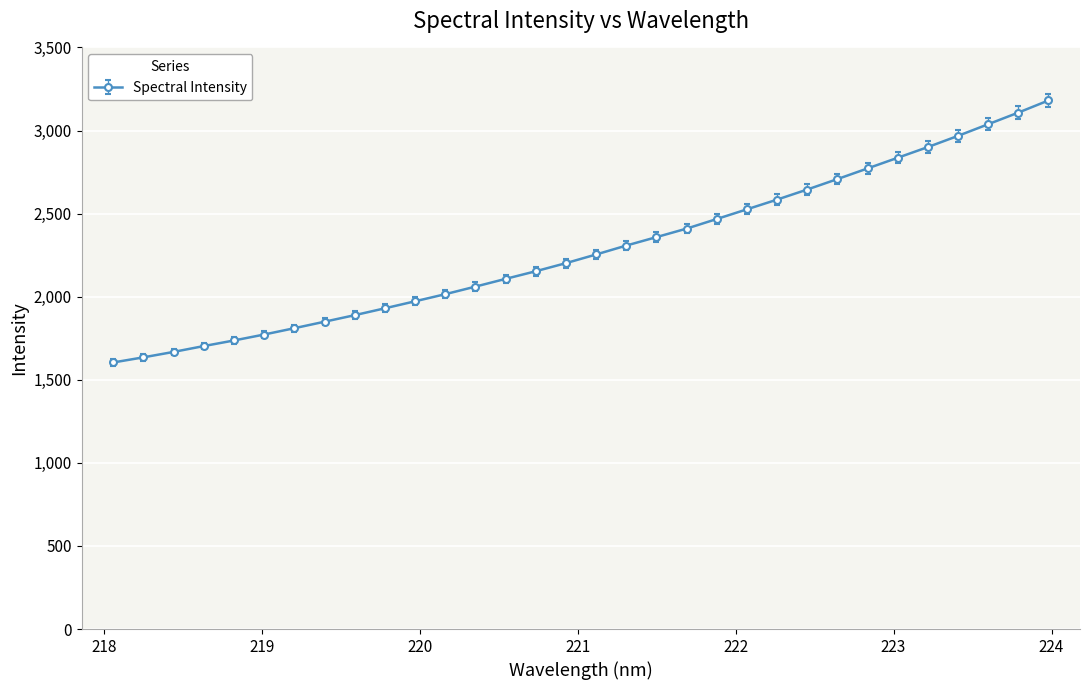

What is the smallest value displayed?

1604.1